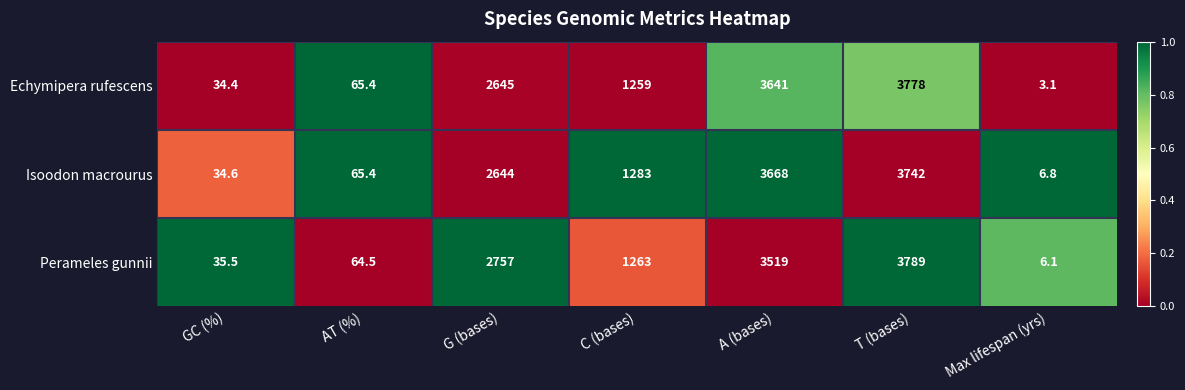

What is the greatest value displayed?

3789.0